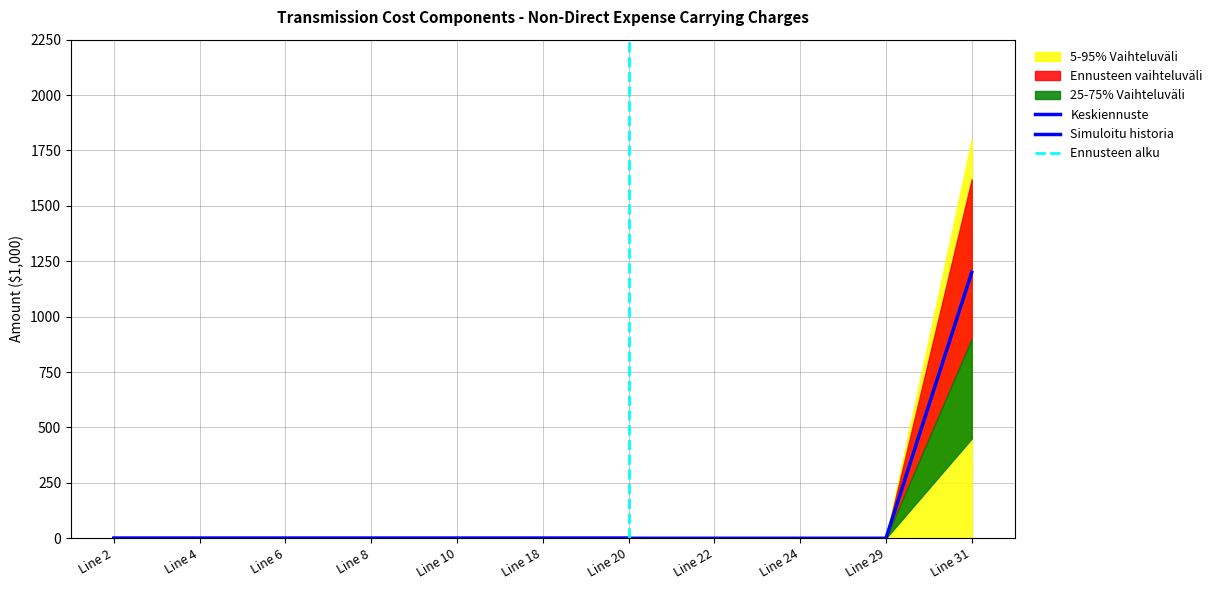

List the labels in order of 25-75% Vaihteluväli value, largest first.

Line 31, Line 20, Line 24, Line 29, Line 6, Line 2, Line 10, Line 18, Line 4, Line 8, Line 22